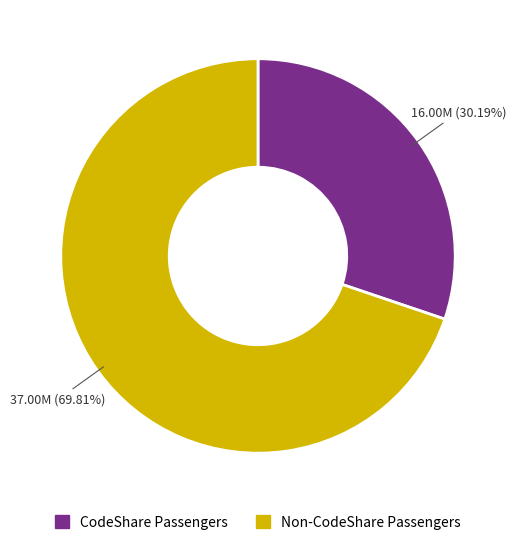

Is there any slice that represents more than half of the pie?

Yes